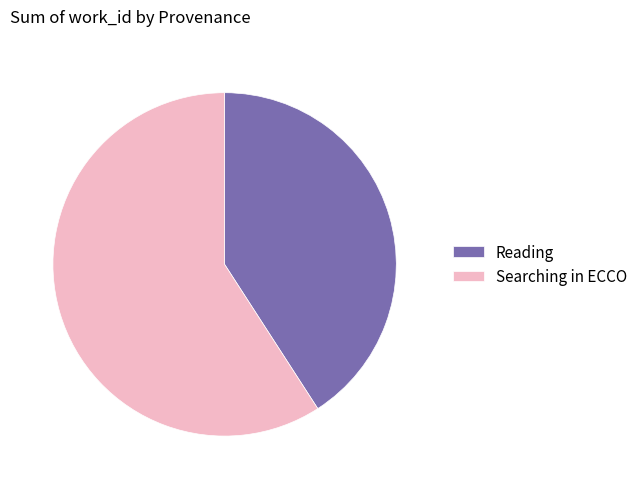

Which has a higher value, Searching in ECCO or Reading?

Searching in ECCO